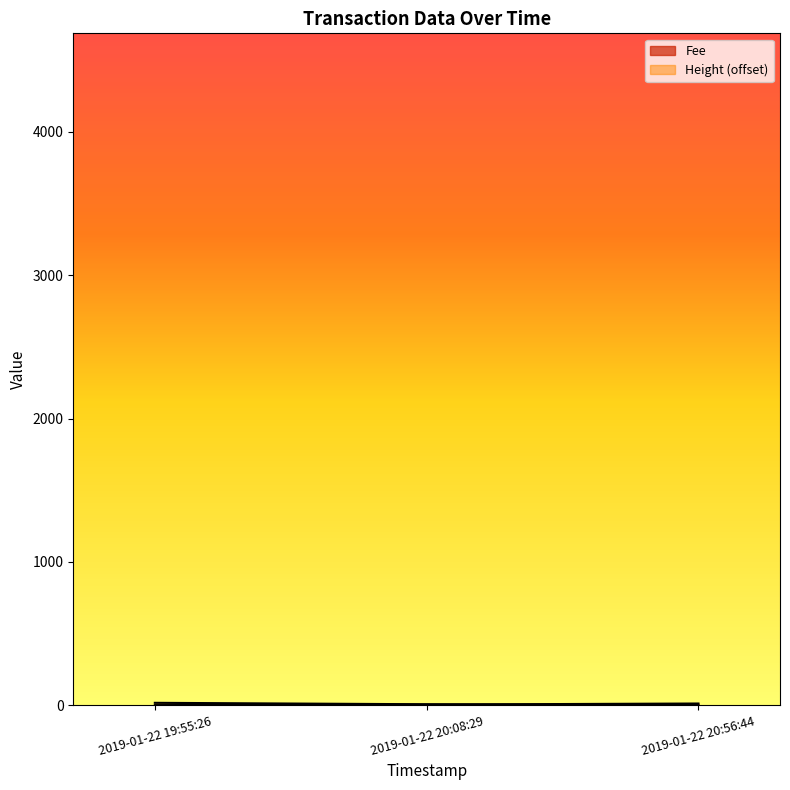

Where is Height nearest to the value 8?

2019-01-22 20:08:29